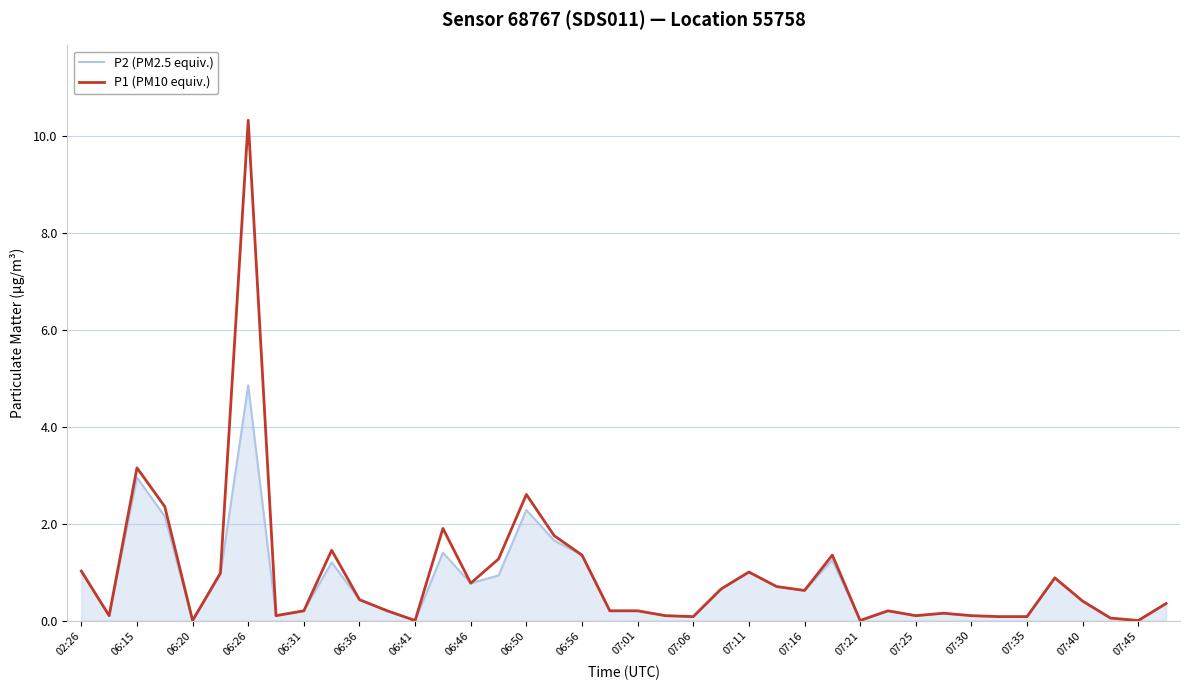

What are all the series names shown in the legend?

P2 (PM2.5 equiv.), P1 (PM10 equiv.)